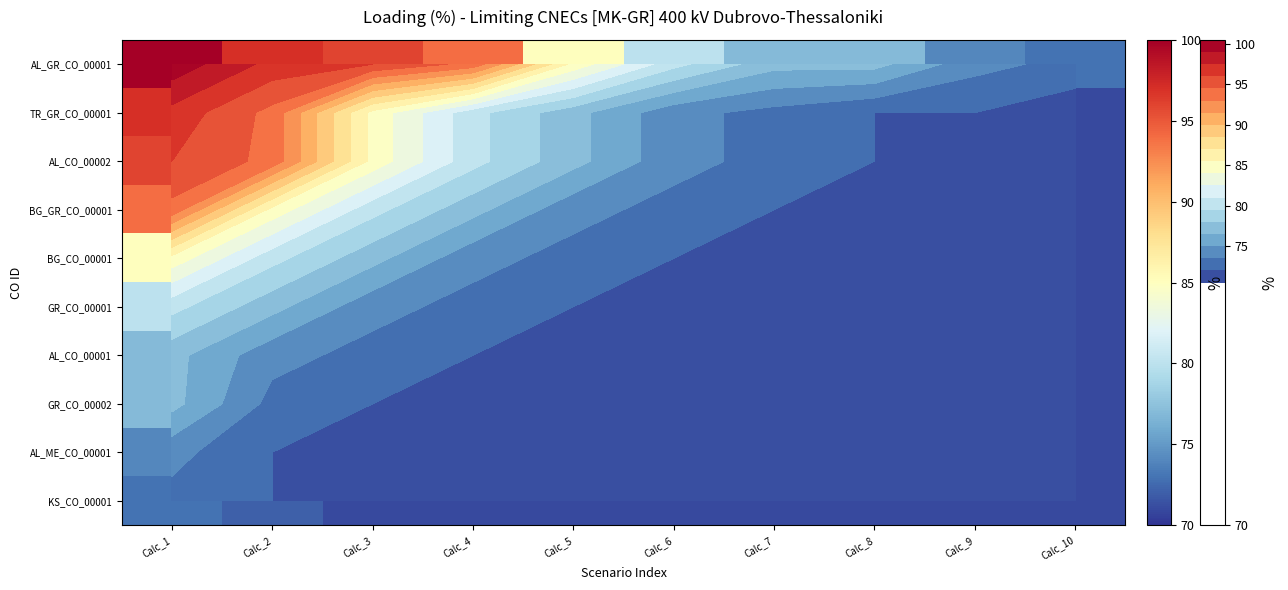

Which series has the widest spread of values?

AL_GR_CO_00001